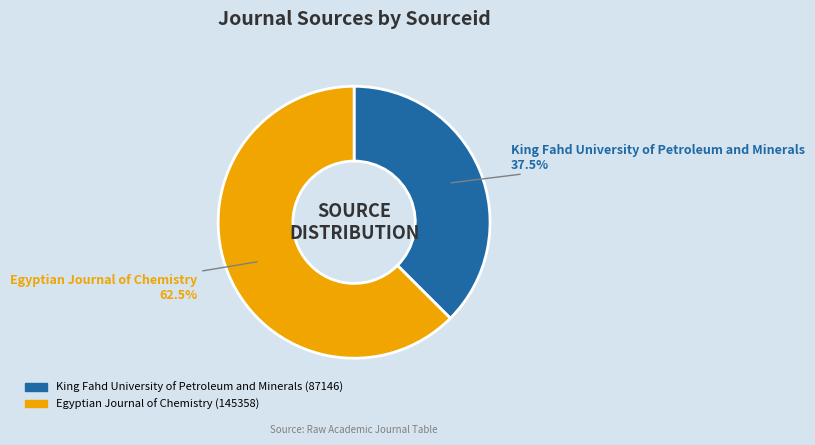

True or false: King Fahd University of Petroleum and Minerals accounts for 46% of the total.

False